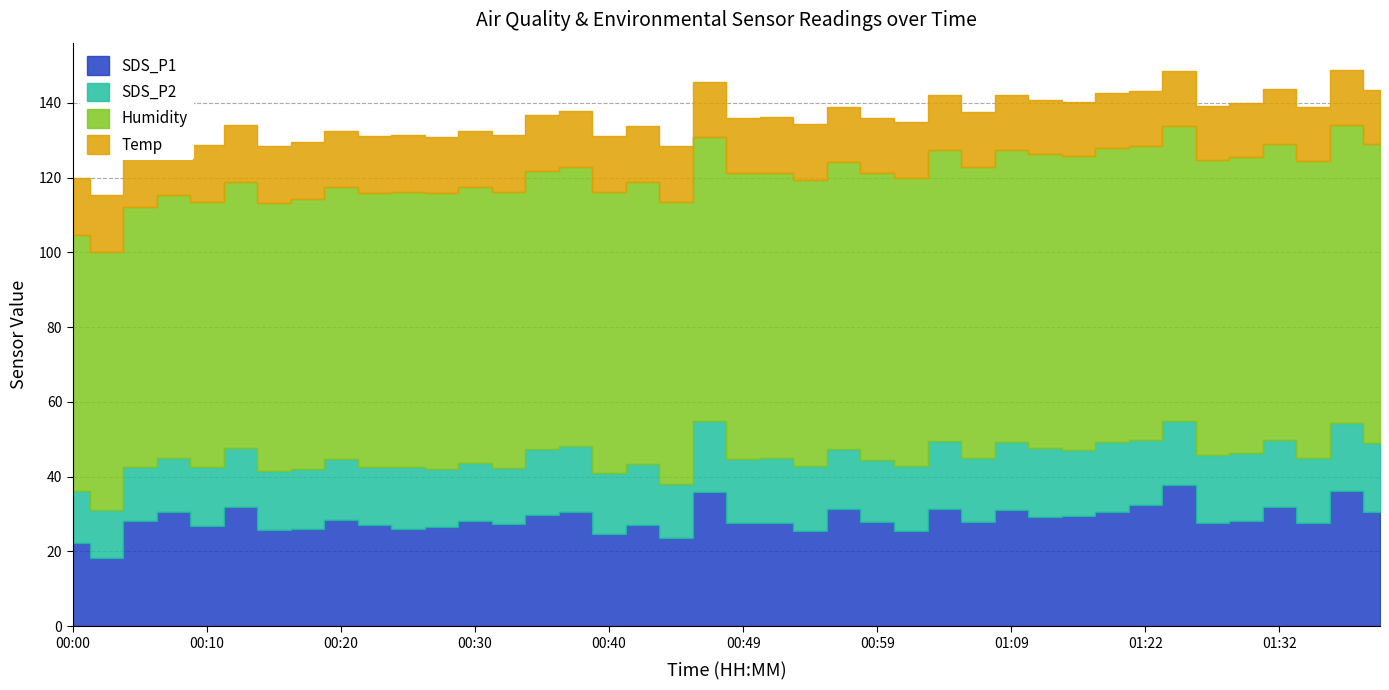

Reading left to right, transcribe all the data shown in this chart.

SDS_P1: 00:00=22.2	00:03=18.4	00:05=28.1	00:08=30.6	00:10=26.9	00:13=32.0	00:15=25.7	00:18=25.9	00:20=28.5	00:22=27.0	00:25=25.9	00:27=26.5	00:30=28.2	00:32=27.4	00:35=29.6	00:37=30.5	00:40=24.7	00:42=27.0	00:44=23.6	00:47=35.9	00:49=27.6	00:52=27.7	00:54=25.6	00:57=31.3	00:59=27.8	01:02=25.4	01:04=31.4	01:07=28.0	01:09=31.1	01:11=29.3	01:14=29.6	01:19=30.6	01:22=32.4	01:24=37.8	01:27=27.8	01:29=28.2	01:32=31.9	01:34=27.8	01:37=36.2	01:39=30.6
SDS_P2: 00:00=13.9	00:03=12.8	00:05=14.4	00:08=14.5	00:10=15.7	00:13=15.7	00:15=15.8	00:18=16.1	00:20=16.3	00:22=15.7	00:25=16.8	00:27=15.6	00:30=15.3	00:32=14.9	00:35=17.8	00:37=17.7	00:40=16.2	00:42=16.5	00:44=14.6	00:47=19.1	00:49=17.1	00:52=17.2	00:54=17.2	00:57=16.1	00:59=16.6	01:02=17.5	01:04=18.3	01:07=17.0	01:09=18.2	01:11=18.5	01:14=17.7	01:19=18.6	01:22=17.5	01:24=17.2	01:27=18.1	01:29=18.1	01:32=18.0	01:34=17.4	01:37=18.1	01:39=18.4
Humidity: 00:00=68.4	00:03=69.0	00:05=69.7	00:08=70.2	00:10=70.9	00:13=71.1	00:15=71.6	00:18=72.3	00:20=72.6	00:22=73.2	00:25=73.6	00:27=73.7	00:30=73.8	00:32=74.0	00:35=74.4	00:37=74.7	00:40=75.2	00:42=75.3	00:44=75.4	00:47=75.8	00:49=76.4	00:52=76.2	00:54=76.6	00:57=76.6	00:59=76.7	01:02=77.0	01:04=77.6	01:07=77.9	01:09=78.0	01:11=78.4	01:14=78.4	01:19=78.8	01:22=78.6	01:24=78.9	01:27=78.8	01:29=79.2	01:32=79.2	01:34=79.4	01:37=79.8	01:39=80.0
Temp: 00:00=15.3	00:03=15.2	00:05=15.3	00:08=15.2	00:10=15.2	00:13=15.2	00:15=15.2	00:18=15.2	00:20=15.2	00:22=15.2	00:25=15.2	00:27=15.1	00:30=15.1	00:32=15.1	00:35=15.0	00:37=15.0	00:40=15.0	00:42=15.0	00:44=14.9	00:47=14.8	00:49=14.8	00:52=14.9	00:54=14.9	00:57=14.9	00:59=14.9	01:02=14.8	01:04=14.7	01:07=14.6	01:09=14.6	01:11=14.6	01:14=14.6	01:19=14.5	01:22=14.6	01:24=14.6	01:27=14.5	01:29=14.5	01:32=14.5	01:34=14.5	01:37=14.5	01:39=14.4